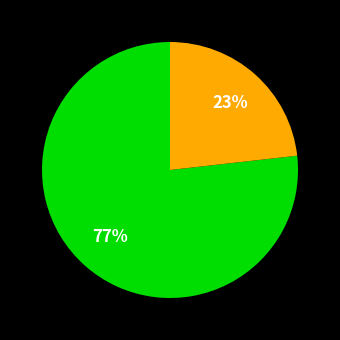

To the nearest percent, what is the difference between the largest and smallest slice percentages?

54%